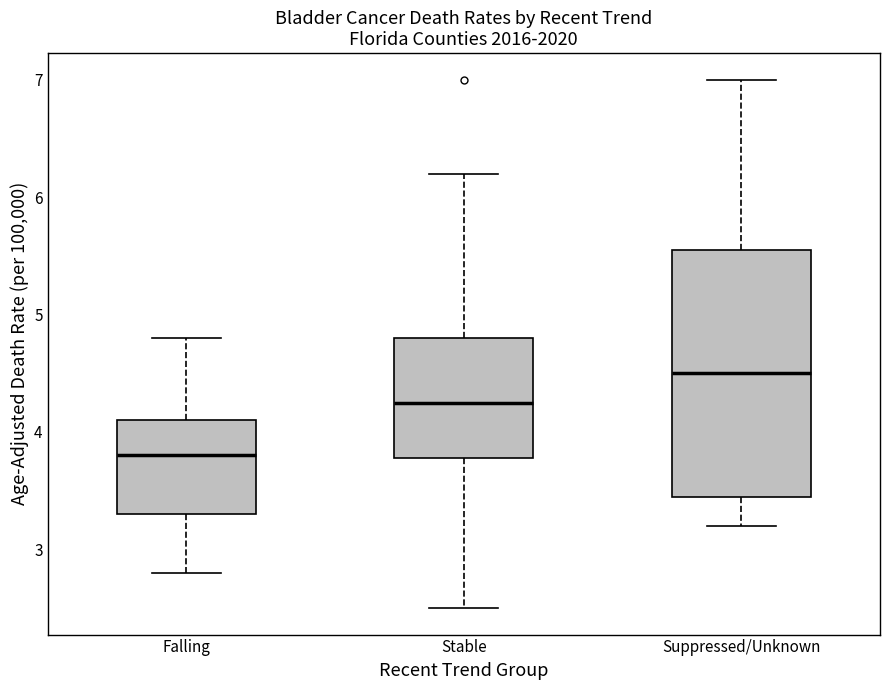

Reading left to right, read every box against the y-axis: the position of its median line, the range the box covers, and the ends of its whiskers. The values are not printed on the chart, so give them approximately, as read against the axis.

Falling: median 3.8, box 3.3 to 4.1, whiskers 2.8 to 4.8
Stable: median 4.3, box 3.8 to 4.8, whiskers 2.5 to 6.2
Suppressed/Unknown: median 4.5, box 3.5 to 5.6, whiskers 3.2 to 7.0